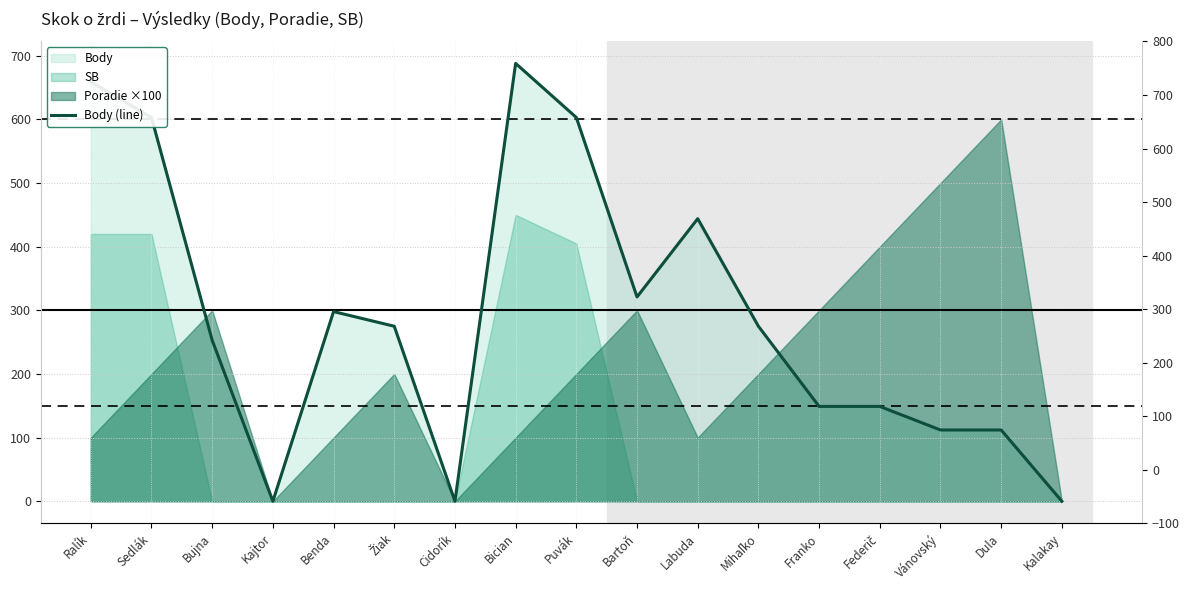

What is the difference between the maximum and minimum values?

688